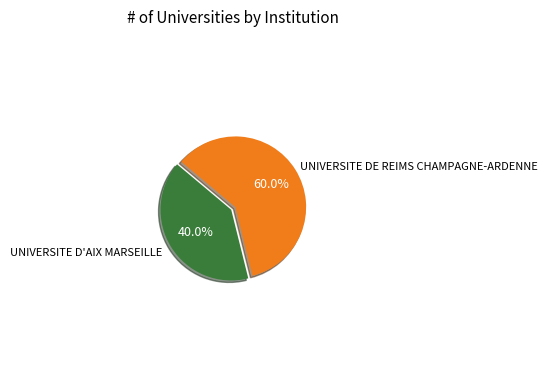

Which slice is the smallest?

UNIVERSITE D'AIX MARSEILLE